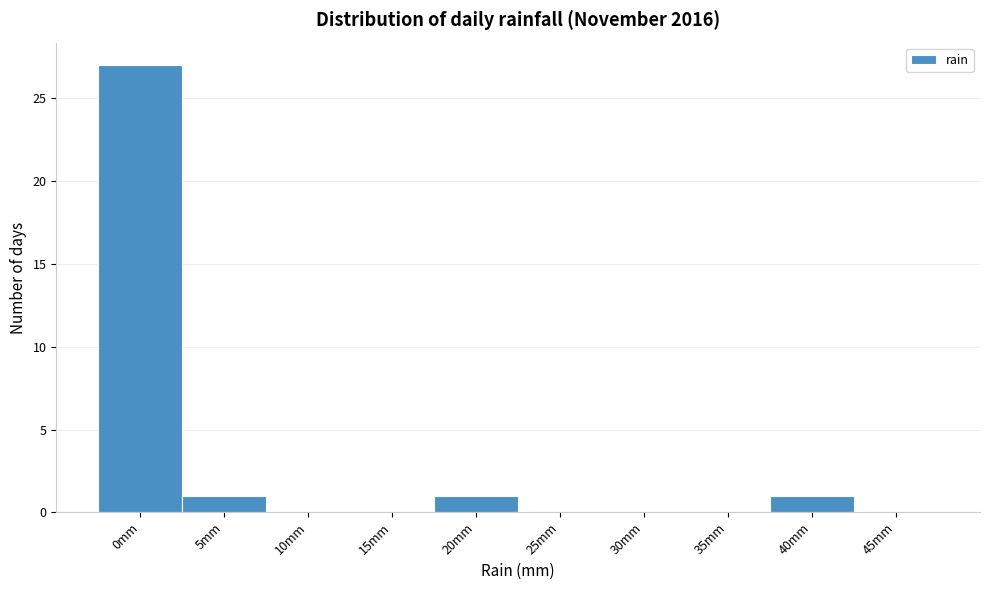

Reading left to right, transcribe all the data shown in this chart.

0mm=27	5mm=1	10mm=0	15mm=0	20mm=1	25mm=0	30mm=0	35mm=0	40mm=1	45mm=0